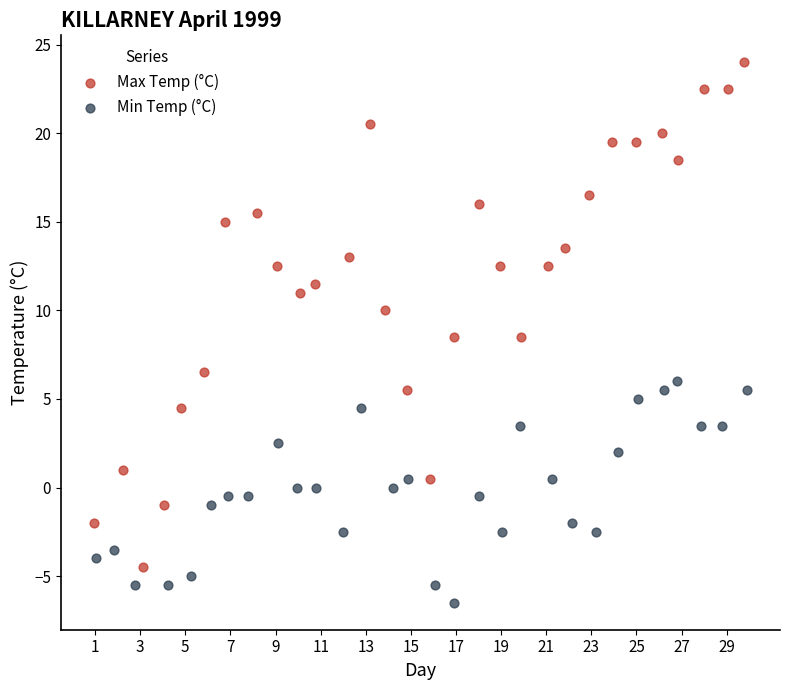

Which series has the widest spread of Y values?

Max Temp (°C)